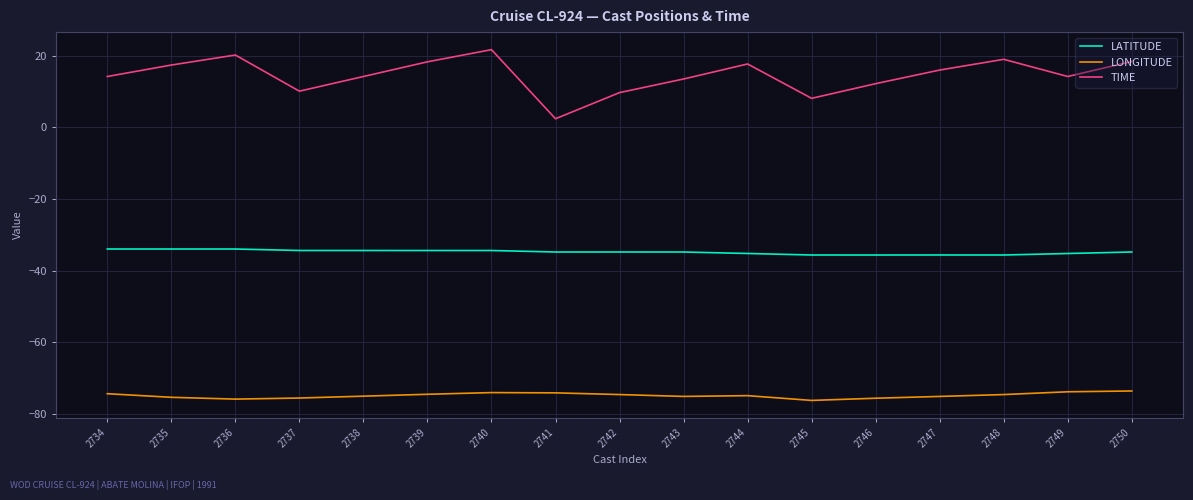

True or false: TIME and LATITUDE intersect in this chart.

False